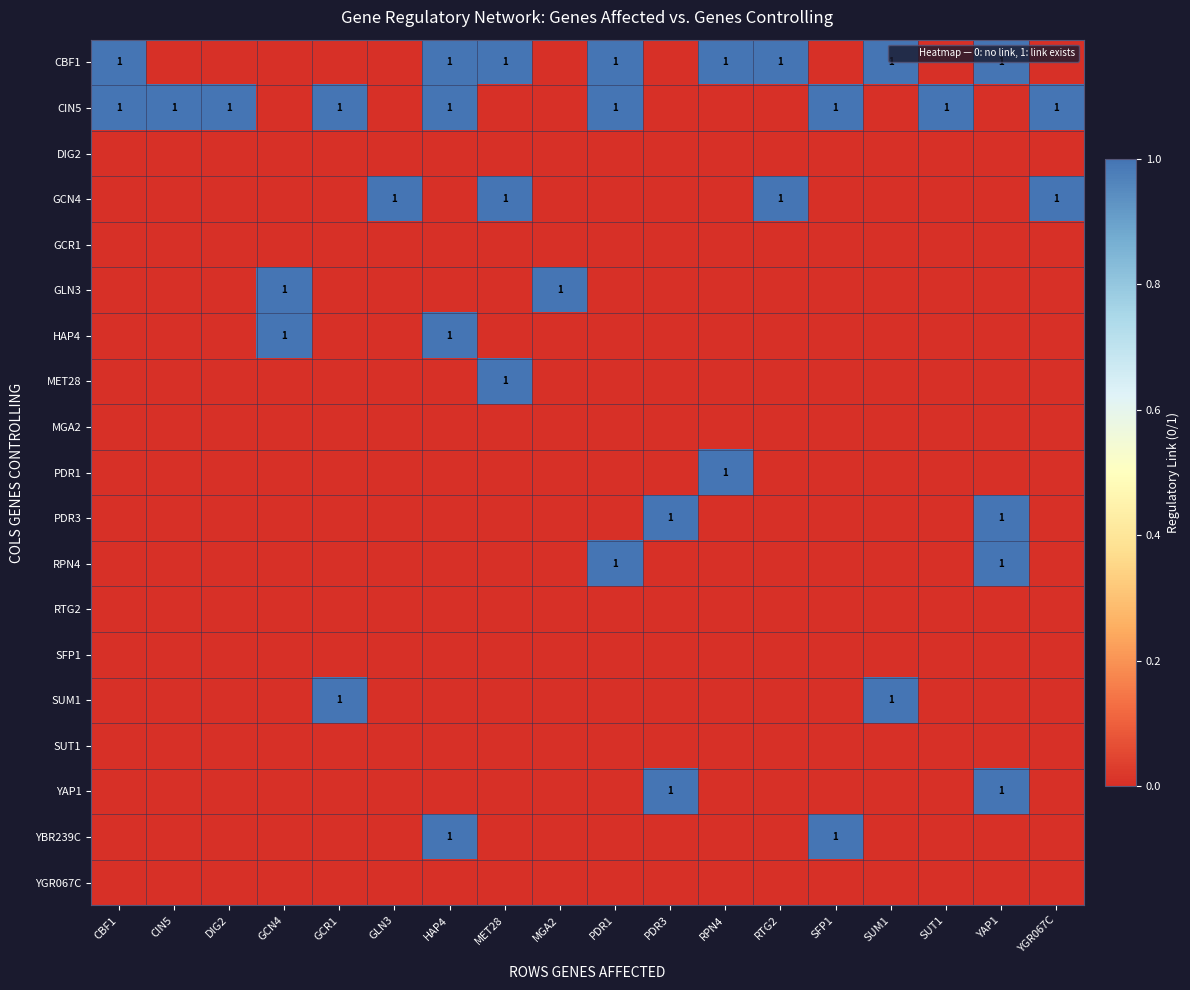

How many categories are shown in the chart?

18